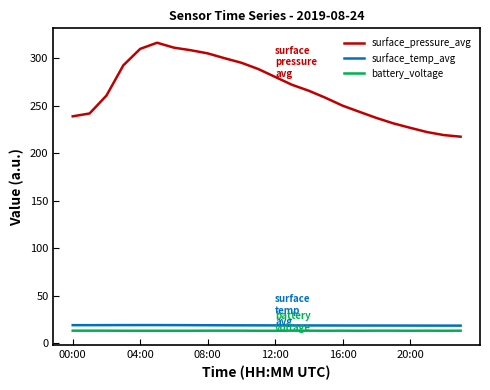

What is the minimum value for battery_voltage?

12.9